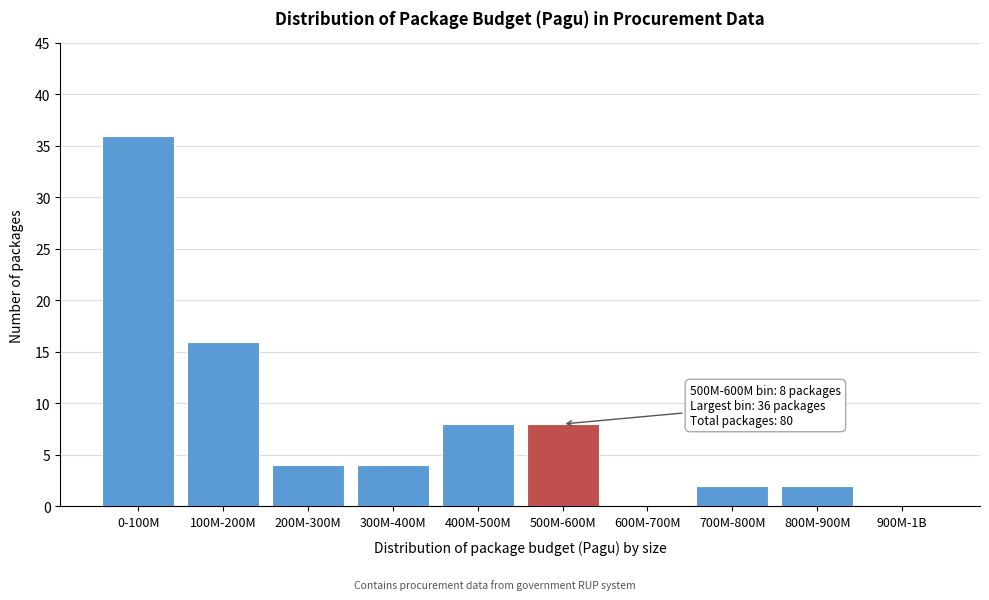

Reading left to right, transcribe all the data shown in this chart.

0-100M=36	100M-200M=16	200M-300M=4	300M-400M=4	400M-500M=8	500M-600M=8	600M-700M=0	700M-800M=2	800M-900M=2	900M-1B=0